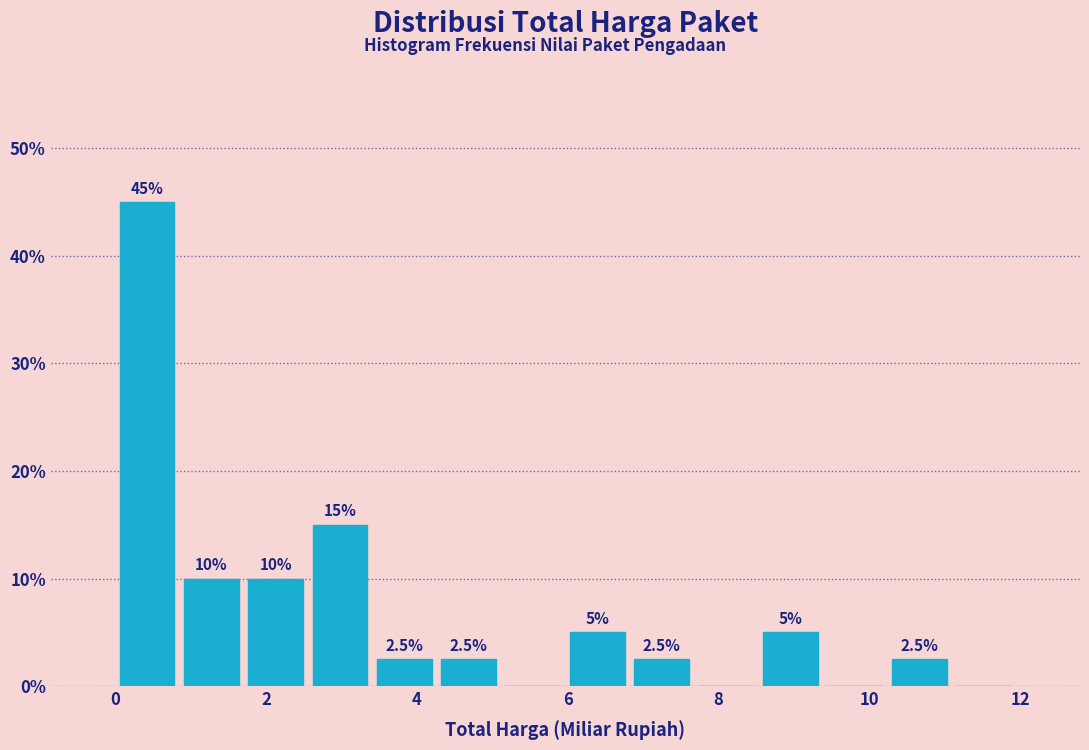

Over which range of the x-axis is the bar tallest?

0.0 to 0.8